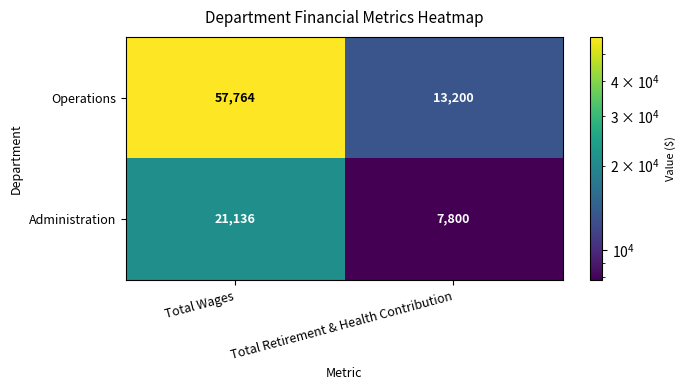

How many data points does each series have?

2